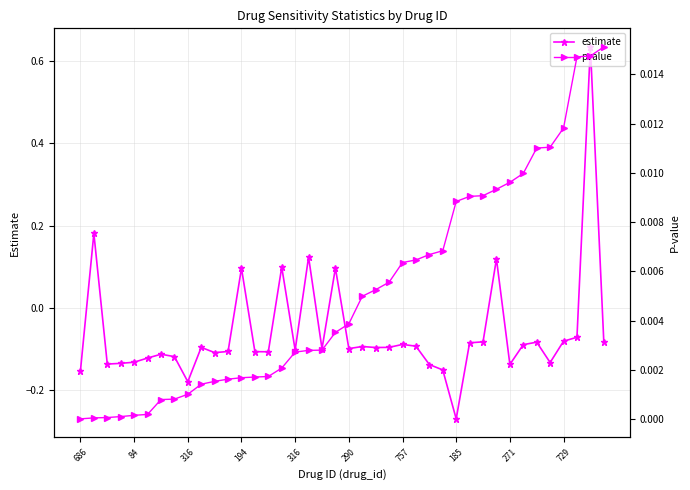

At which label is estimate closest to 0?

37